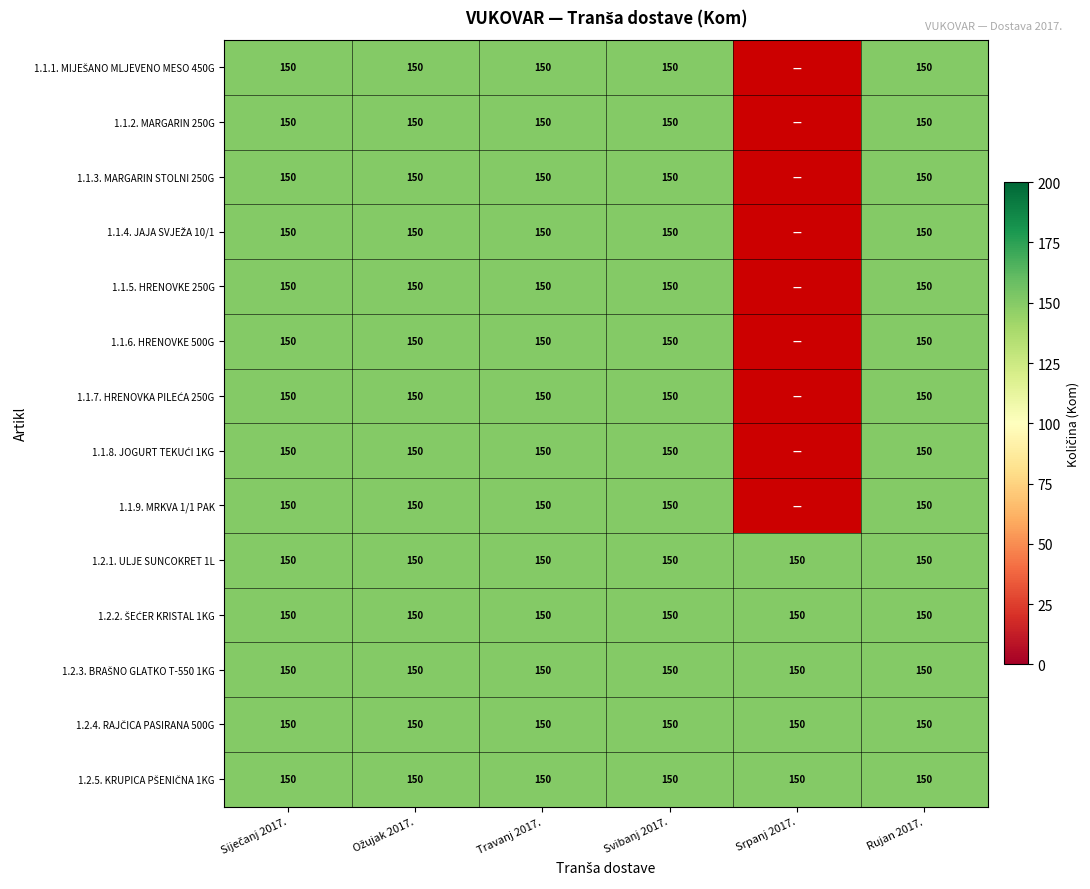

What is the total value across all series at Srpanj 2017.?

750